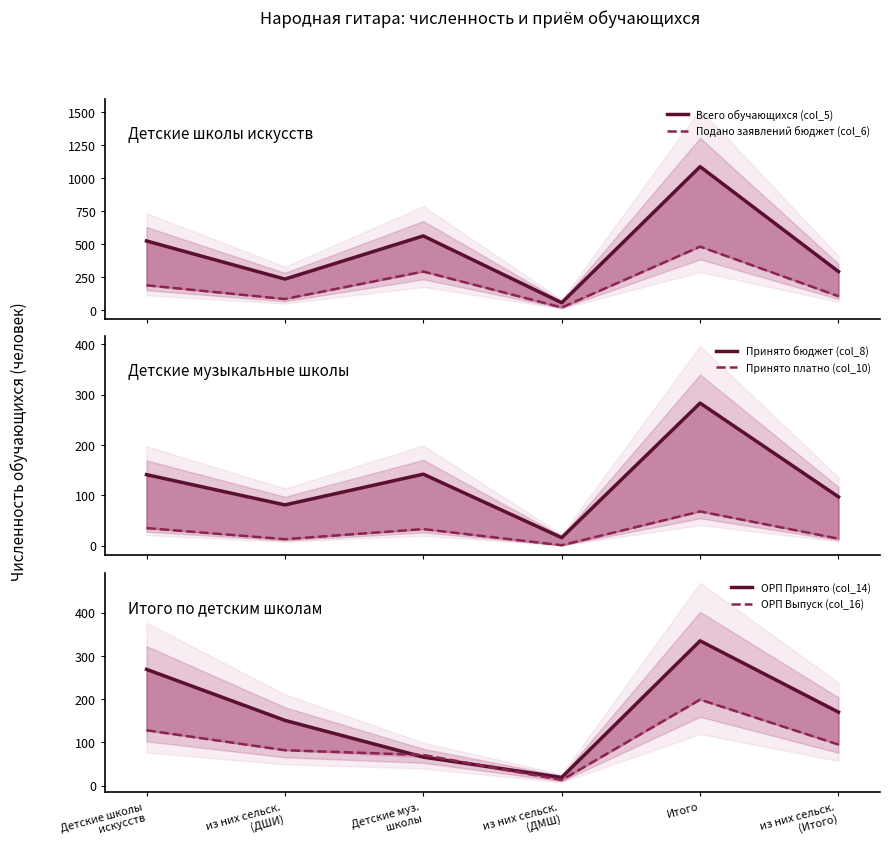

What is the sum of the Принято бюджет (col_8) values at Итого and Детские школы
искусств?

424